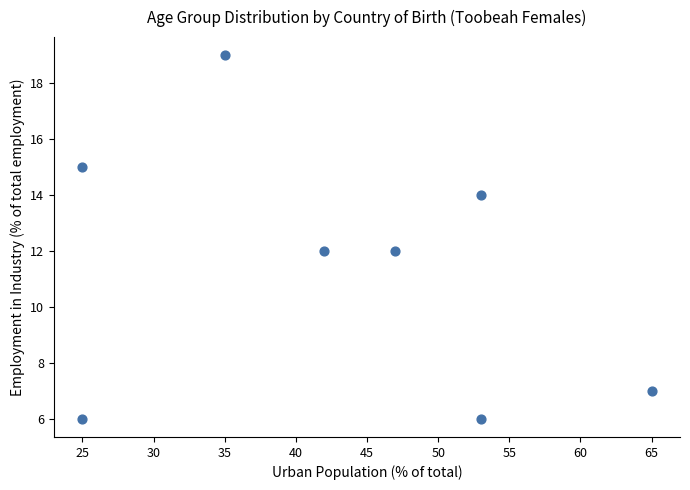

What is the average X value?

43